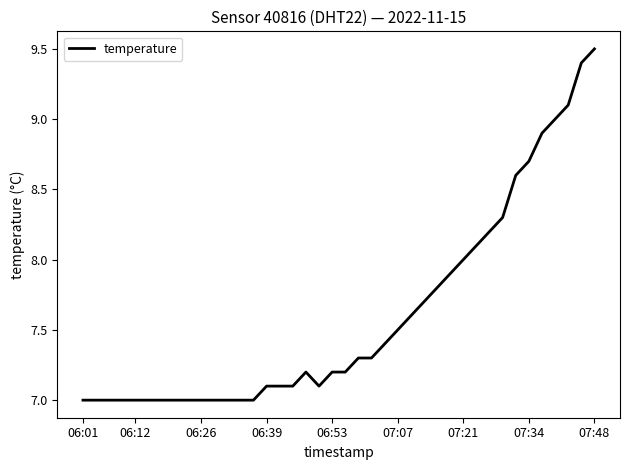

What is the greatest value displayed?

9.5